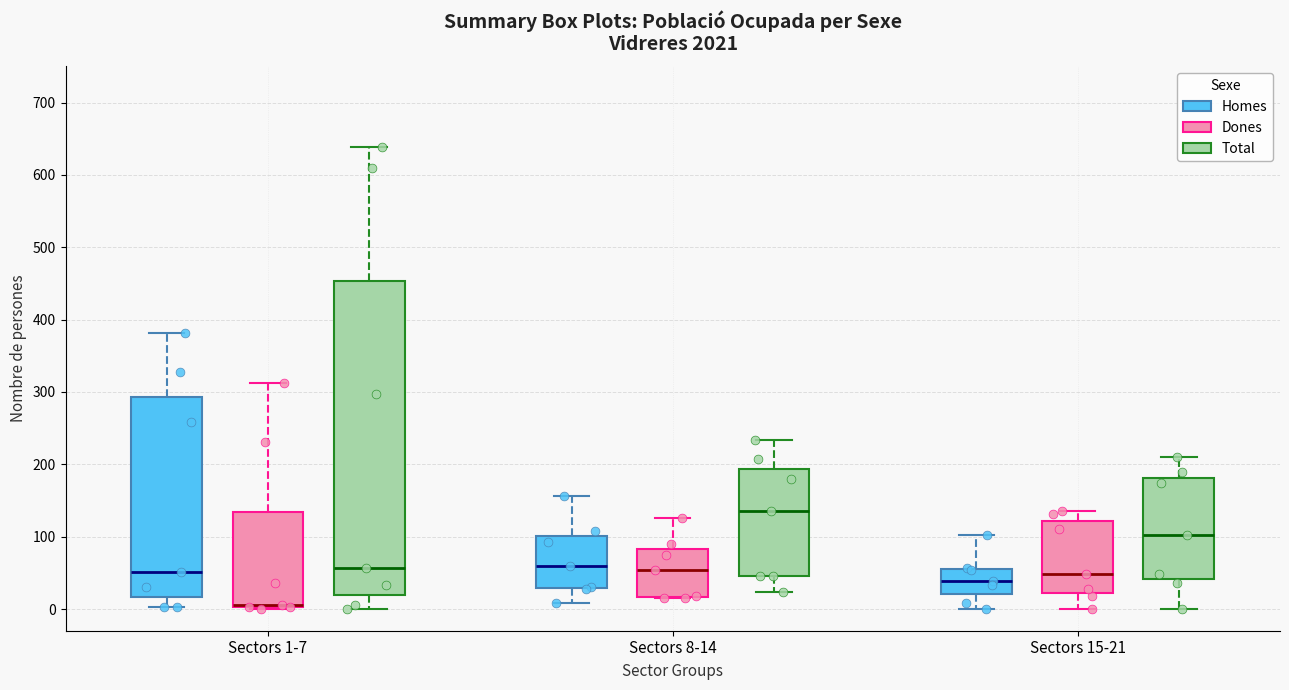

Which box is the tallest, from its lower edge to its upper edge?

Sectors 1-7 (Total)